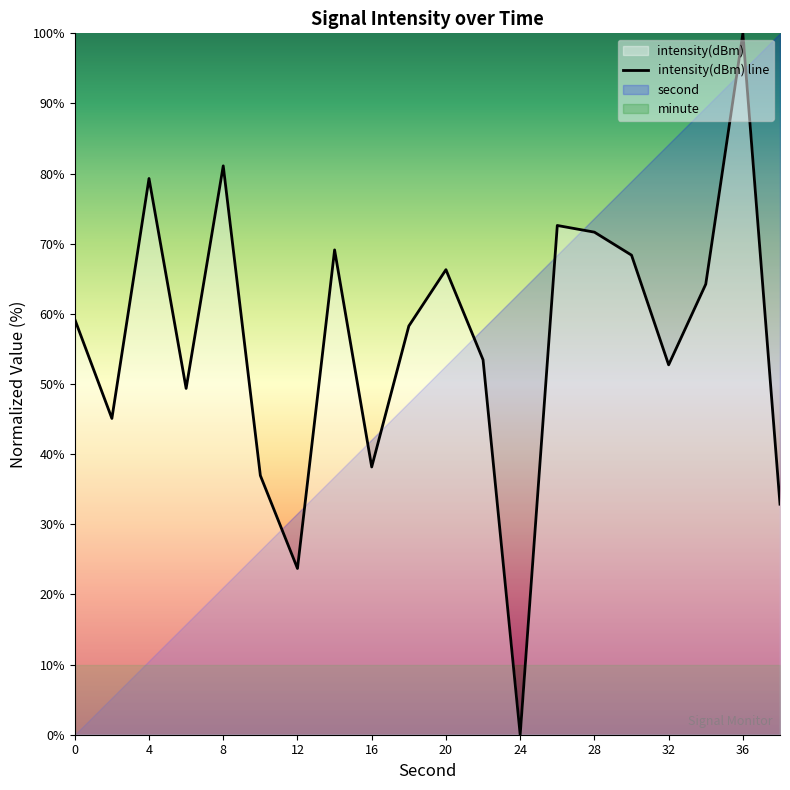

Is it true that intensity(dBm) line equals 103.5 at 0?

False